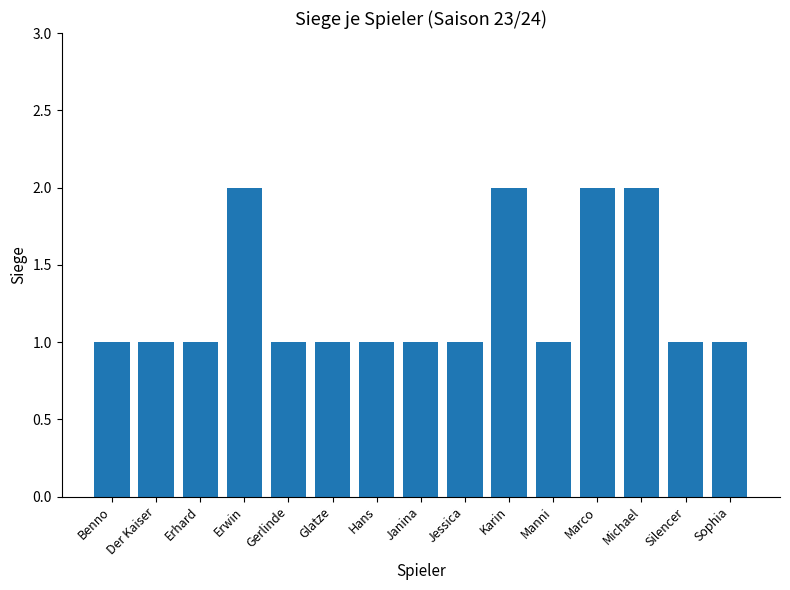

What is the change in value from Glatze to Michael?

+1